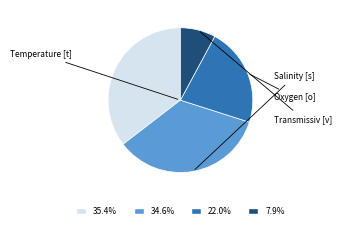

Does any single category account for the majority?

No